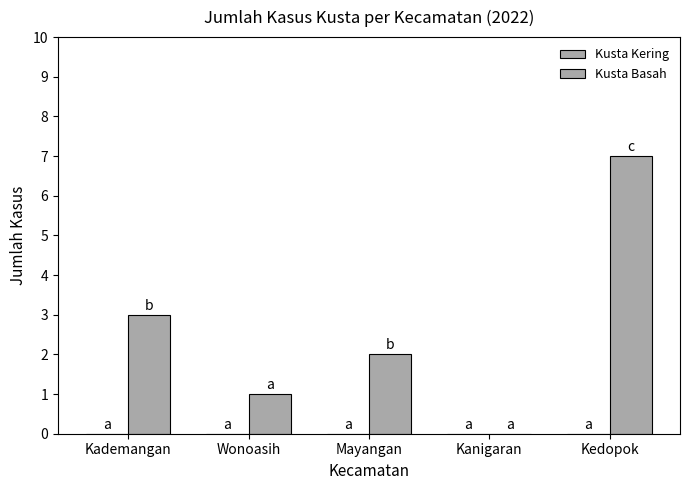

How many categories are shown in the chart?

5